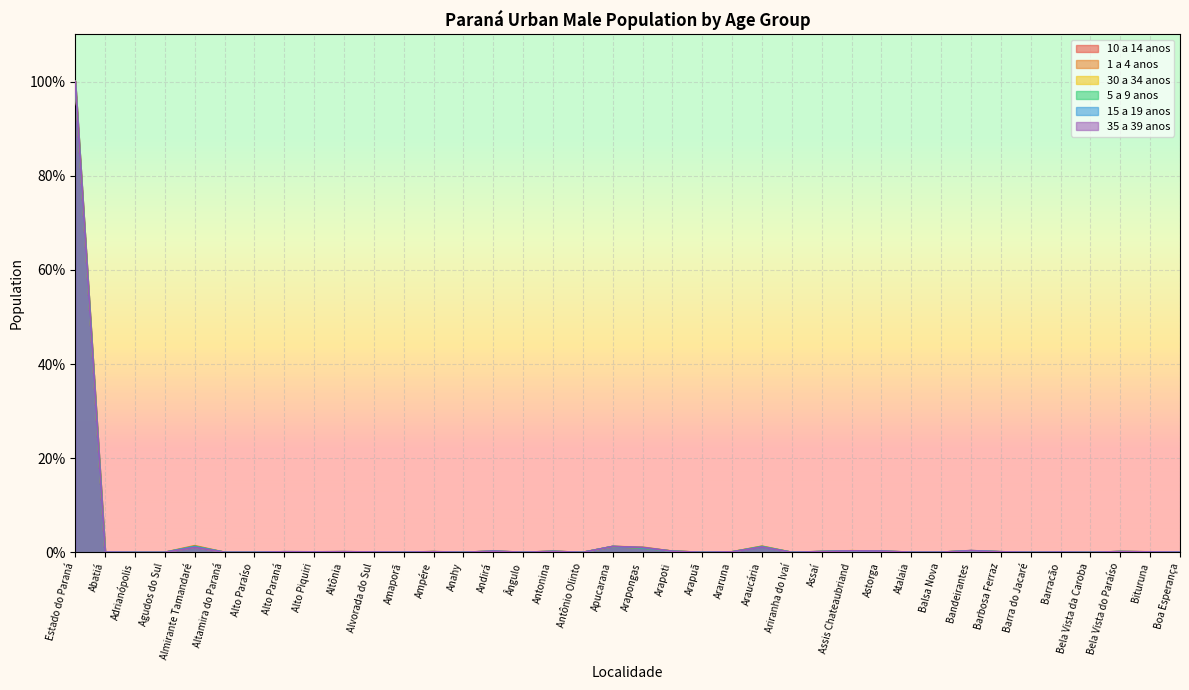

Between which two adjacent categories do 1 a 4 anos and 15 a 19 anos first intersect?

Almirante Tamandaré and Altamira do Paraná